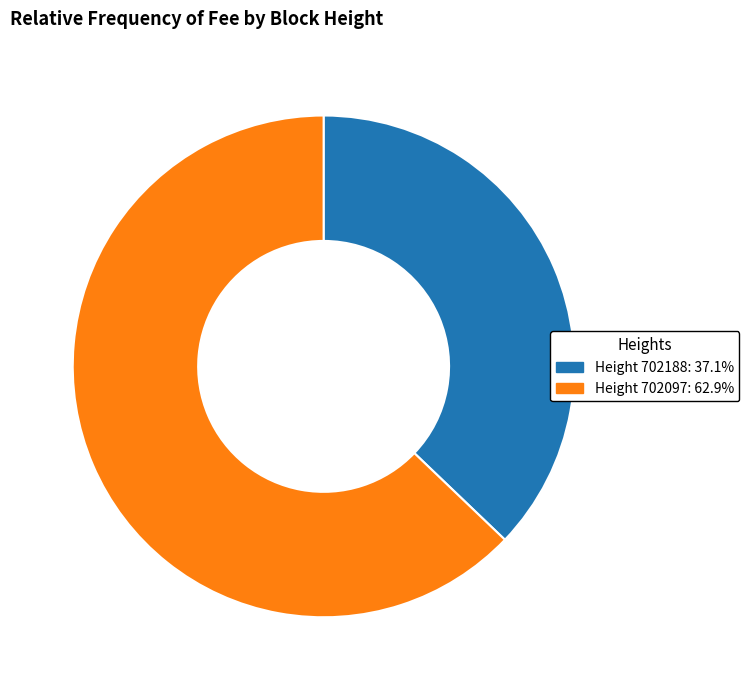

Is the sum of Height 702188: 37.1% and Height 702097: 62.9% greater than half?

Yes